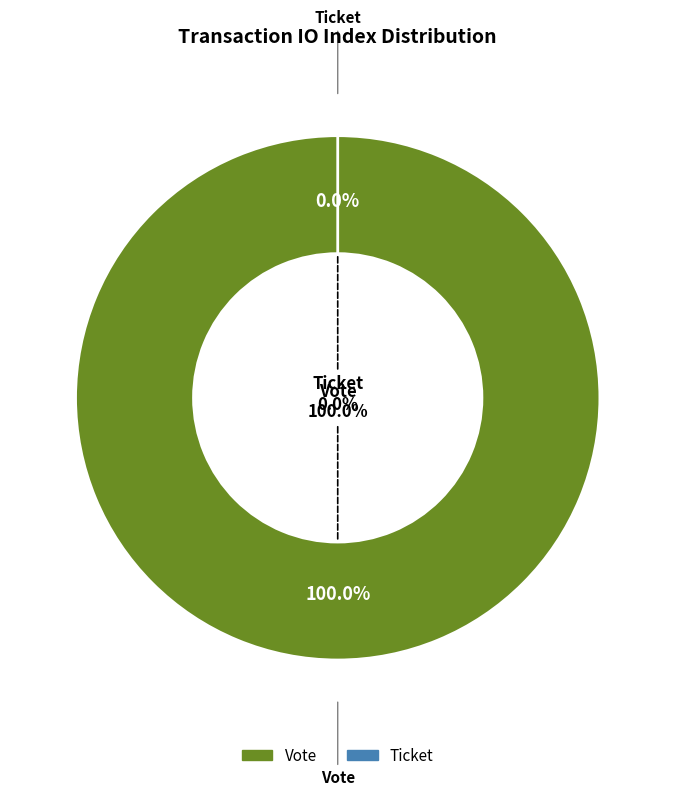

Which slice represents more than half of the pie?

Vote